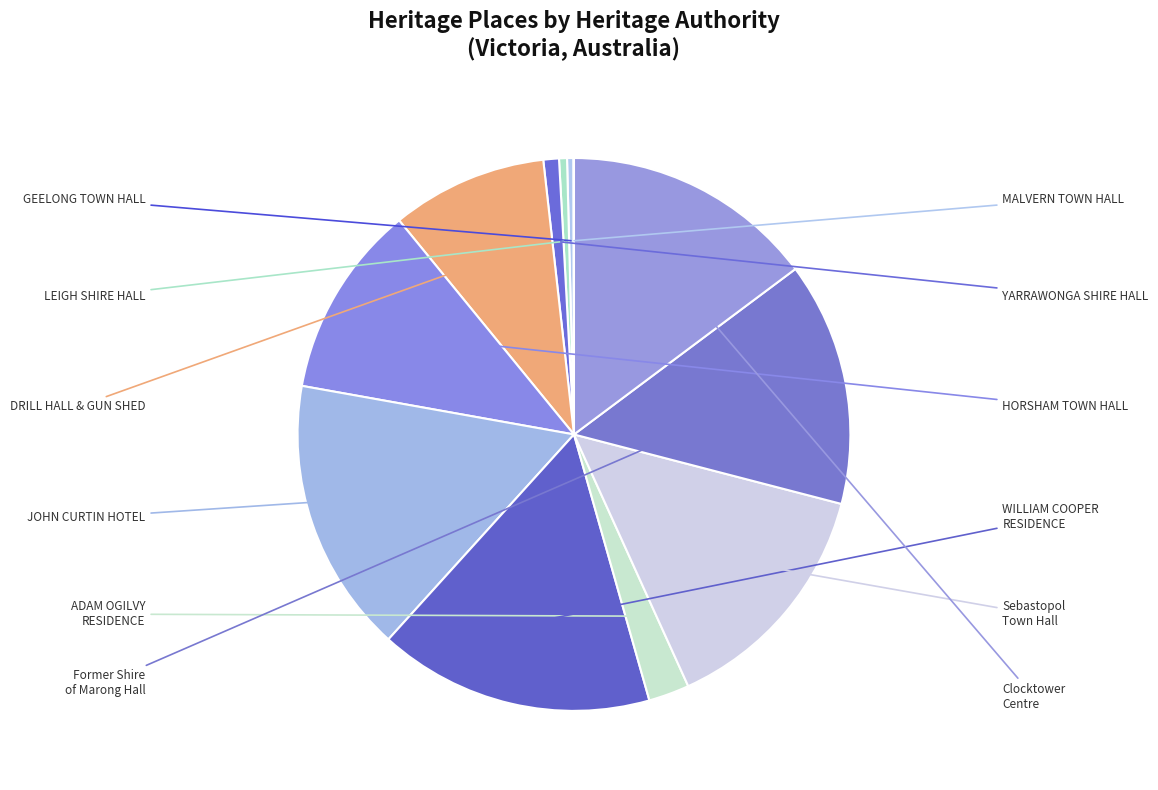

What is the largest slice in the pie chart?

WILLIAM COOPER RESIDENCE